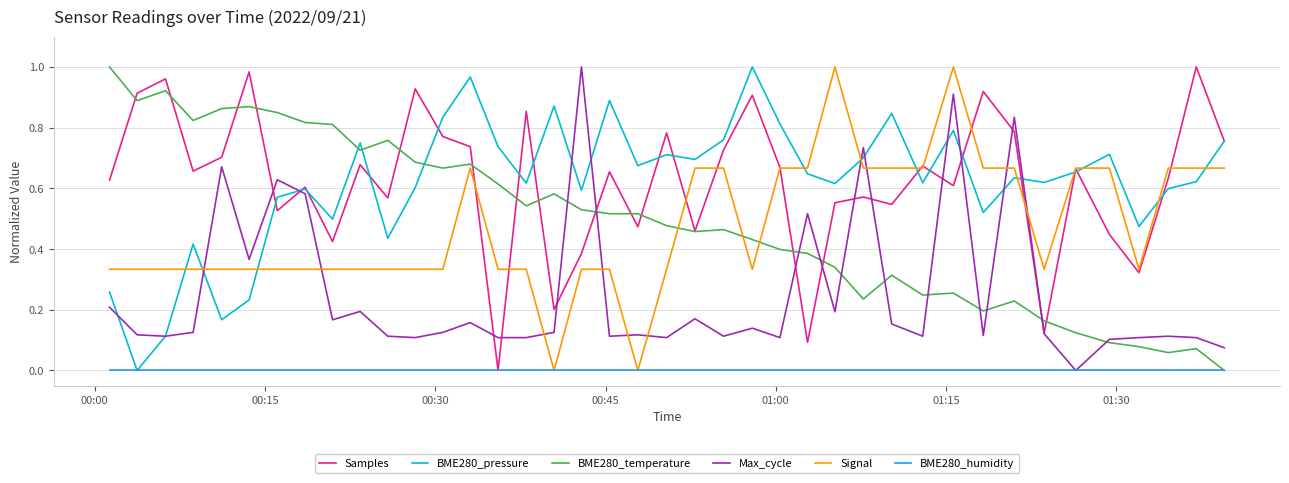

After their last crossing, which series has the higher values: BME280_pressure or Signal?

BME280_pressure